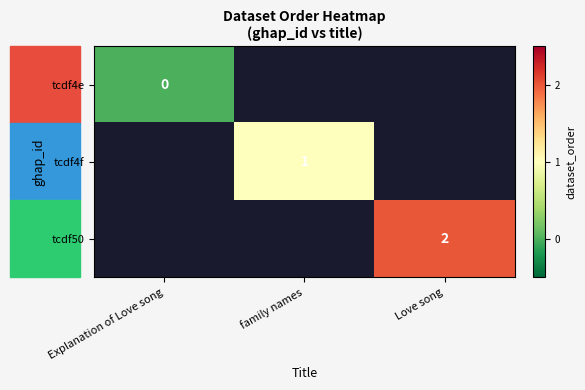

The tcdf4f series shows 1 at family names. True or false?

True